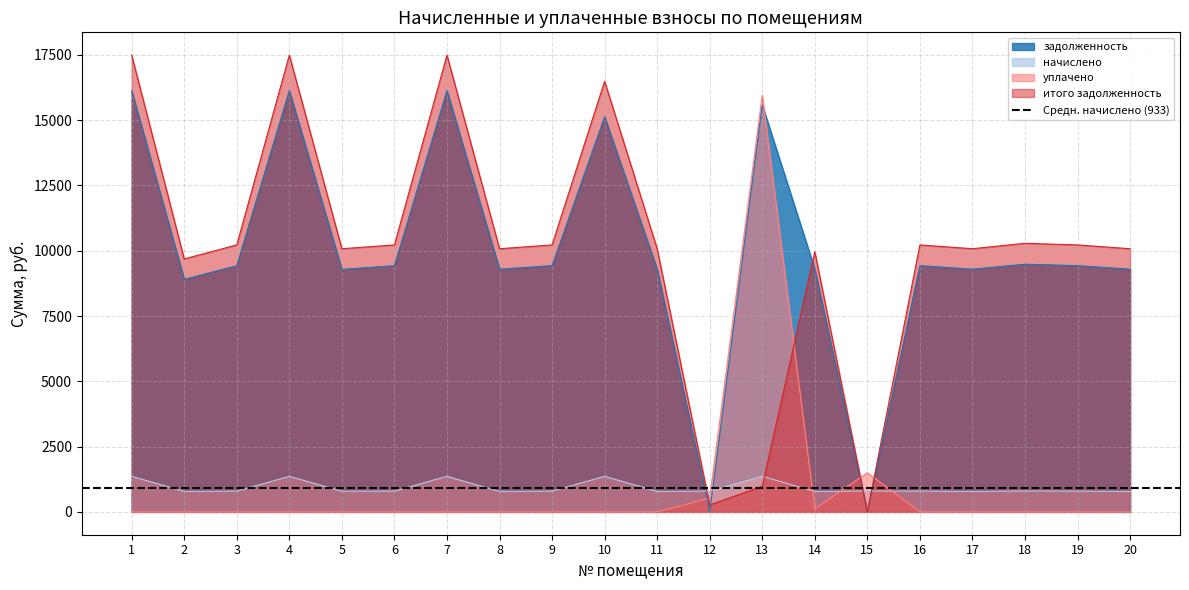

Reading left to right, extract all data points from this chart.

задолженность: 1=16128.0	2=8902.8	3=9427.2	4=16128.0	5=9284.7	6=9427.2	7=16128.0	8=9292.8	9=9427.2	10=15128.0	11=9292.8	12=0.0	13=15576.5	14=9292.8	15=0.0	16=9427.2	17=9292.8	18=9484.8	19=9427.2	20=9292.8
начислено: 1=1360.8	2=784.1	3=795.4	4=1360.8	5=792.2	6=795.4	7=1360.8	8=784.1	9=795.4	10=1360.8	11=784.1	12=795.4	13=1360.8	14=784.1	15=795.4	16=795.4	17=784.1	18=800.3	19=795.4	20=784.1
уплачено: 1=0.0	2=0.0	3=0.0	4=0.0	5=0.0	6=0.0	7=0.0	8=0.0	9=0.0	10=0.0	11=0.0	12=530.0	13=15954.8	14=117.2	15=1500.0	16=0.0	17=0.0	18=0.0	19=0.0	20=0.0
итого задолженность: 1=17488.8	2=9686.9	3=10222.6	4=17488.8	5=10076.9	6=10222.6	7=17488.8	8=10076.9	9=10222.6	10=16488.8	11=10076.9	12=264.8	13=982.5	14=9959.7	15=0.0	16=10222.6	17=10076.9	18=10285.1	19=10222.6	20=10076.9